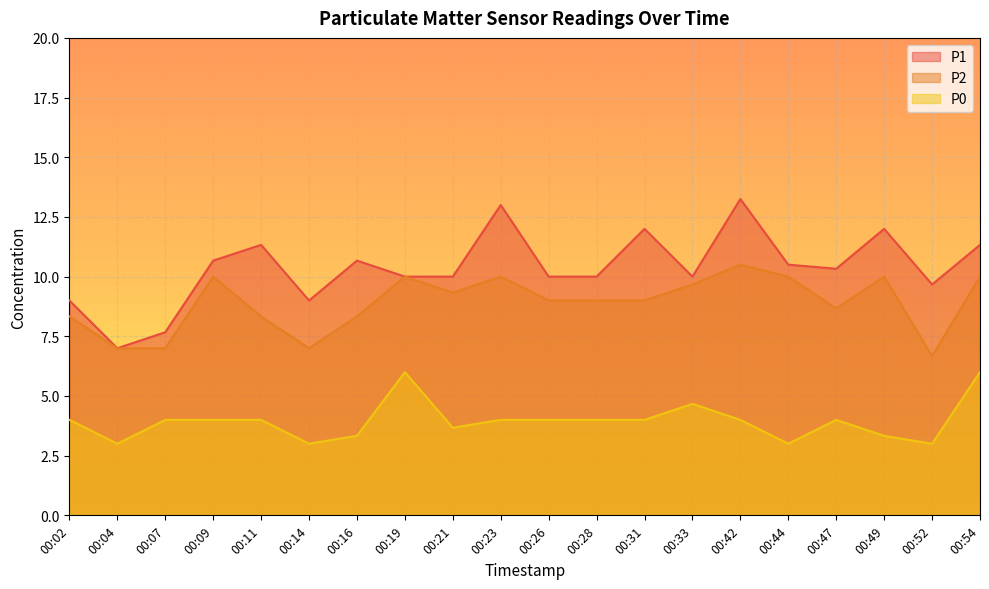

At which category does P2 reach its first local peak?

00:09